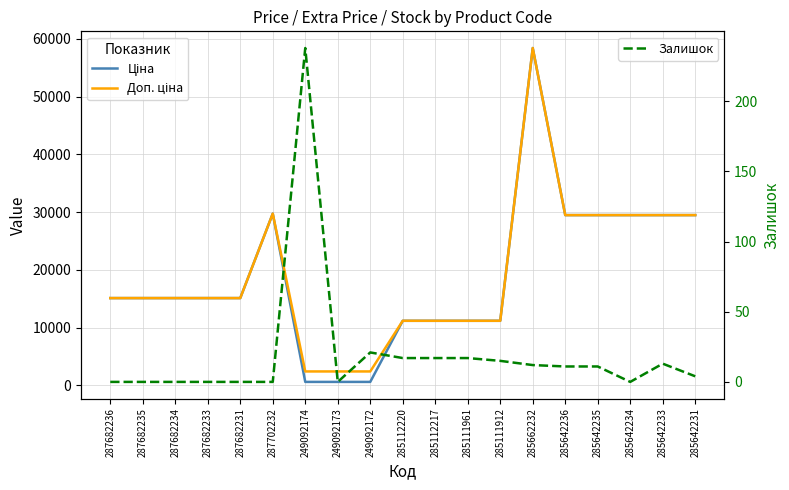

How many series are shown in this chart?

3